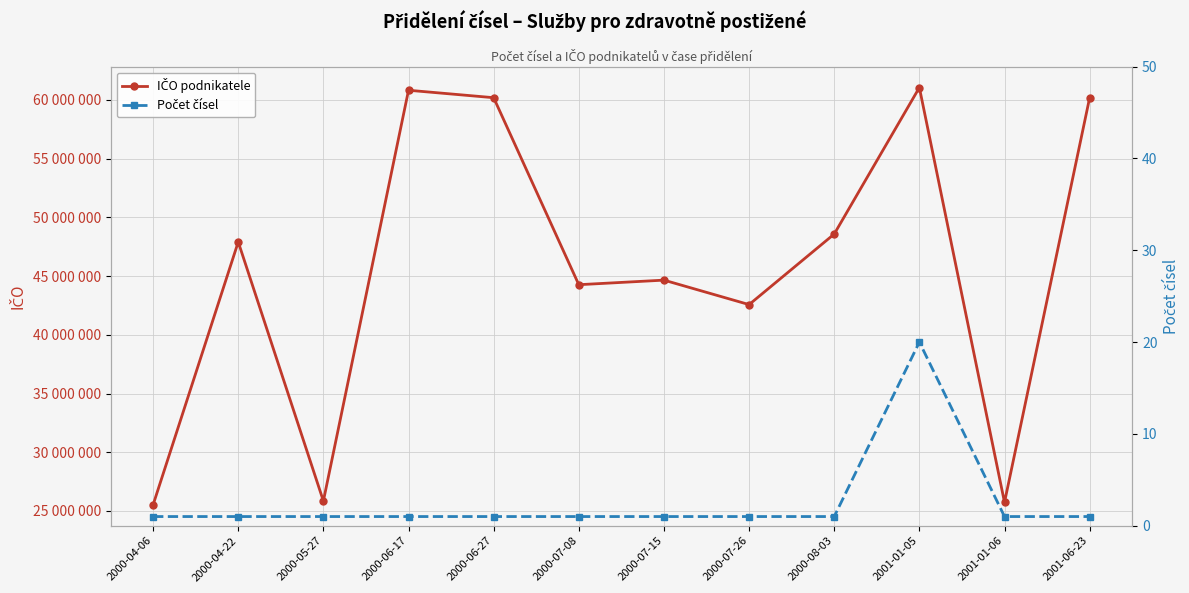

At which category does Počet čísel reach its first local peak?

2001-01-05